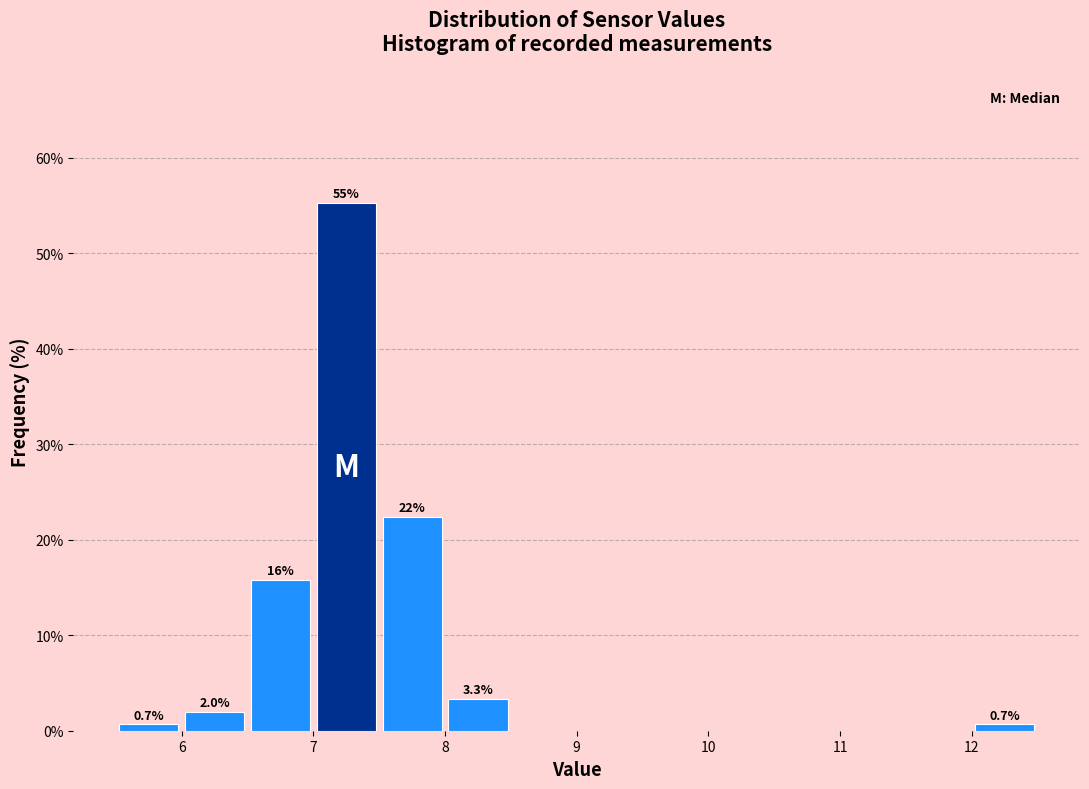

Over which range of the x-axis is the bar tallest?

7.0 to 7.5